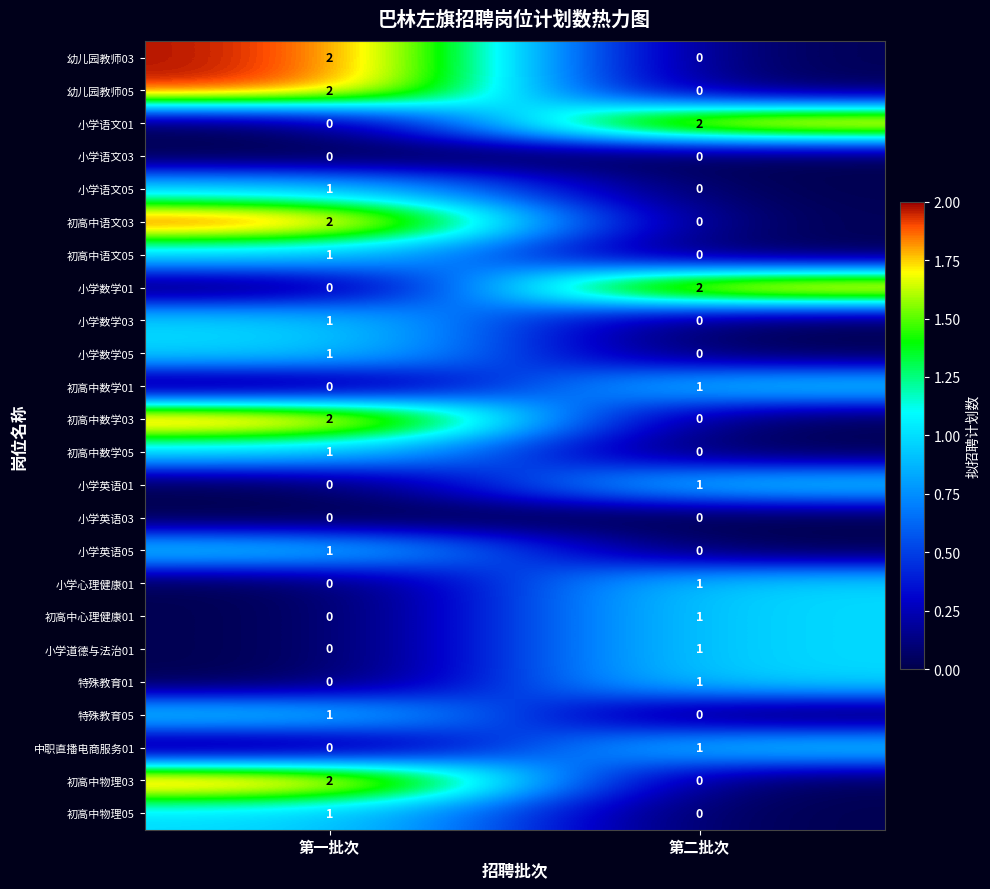

The value of 初高中数学05 at 第二批次 is 0. True or false?

True